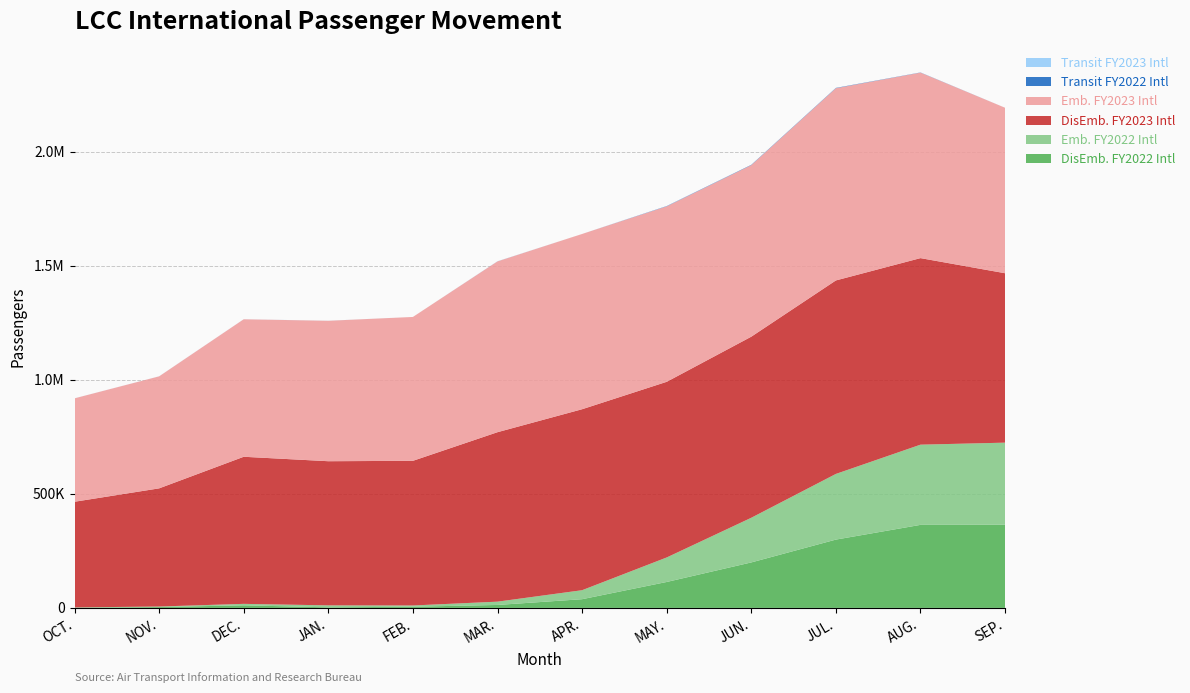

Reading right to left, extract all data points from this chart.

DisEmb. FY2022 Intl: SEP.=364555	AUG.=364063	JUL.=299509	JUN.=199404	MAY.=113706	APR.=38173	MAR.=12958	FEB.=5208	JAN.=2496	DEC.=11361	NOV.=3776	OCT.=641
Emb. FY2022 Intl: SEP.=360007	AUG.=351669	JUL.=287902	JUN.=195838	MAY.=107429	APR.=39438	MAR.=14436	FEB.=5433	JAN.=8642	DEC.=6382	NOV.=2321	OCT.=1451
DisEmb. FY2023 Intl: SEP.=742808	AUG.=817926	JUL.=848393	JUN.=793943	MAY.=770193	APR.=793498	MAR.=743029	FEB.=634285	JAN.=632022	DEC.=644921	NOV.=518055	OCT.=463358
Emb. FY2023 Intl: SEP.=725506	AUG.=813297	JUL.=842807	JUN.=752231	MAY.=769356	APR.=768373	MAR.=748933	FEB.=630765	JAN.=615698	DEC.=602868	NOV.=491077	OCT.=453359
Transit FY2022 Intl: SEP.=0	AUG.=704	JUL.=1383	JUN.=1332	MAY.=1068	APR.=0	MAR.=125	FEB.=0	JAN.=54	DEC.=0	NOV.=0	OCT.=0
Transit FY2023 Intl: SEP.=0	AUG.=177	JUL.=0	JUN.=47	MAY.=547	APR.=0	MAR.=510	FEB.=0	JAN.=158	DEC.=244	NOV.=254	OCT.=162